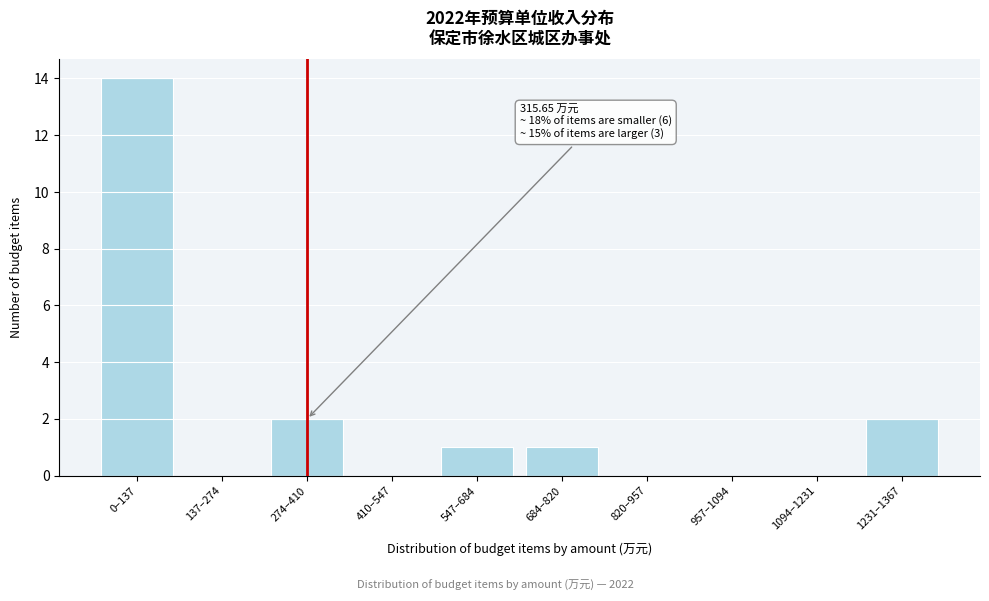

Reading left to right, extract all data points from this chart.

0–137=14	137–274=0	274–410=2	410–547=0	547–684=1	684–820=1	820–957=0	957–1094=0	1094–1231=0	1231–1367=2